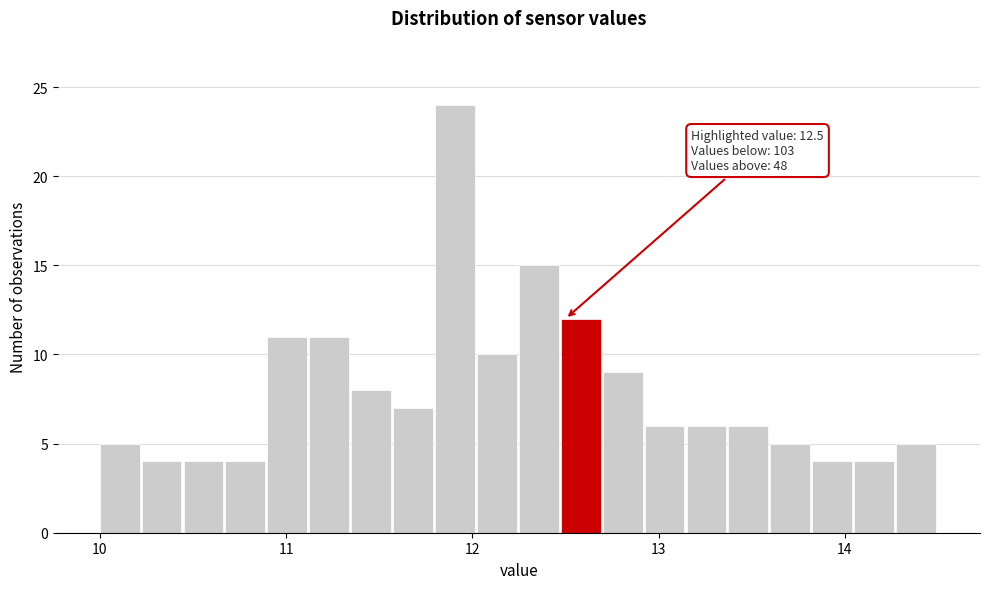

Around what value on the x-axis is the tallest bar? Give the approximate position of its centre, as read against the axis.

11.9